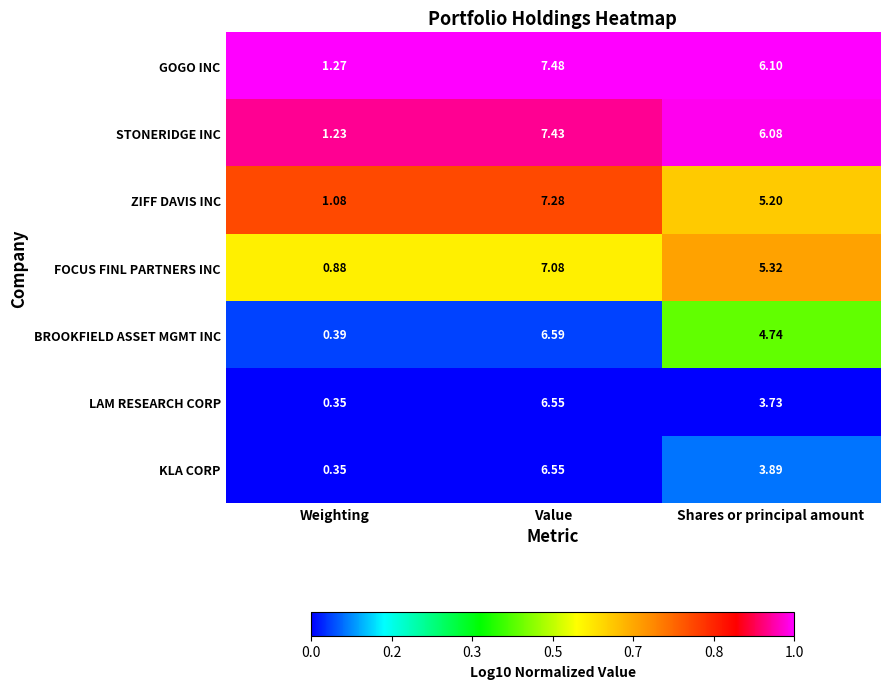

What is the maximum value shown in the chart?

7.5